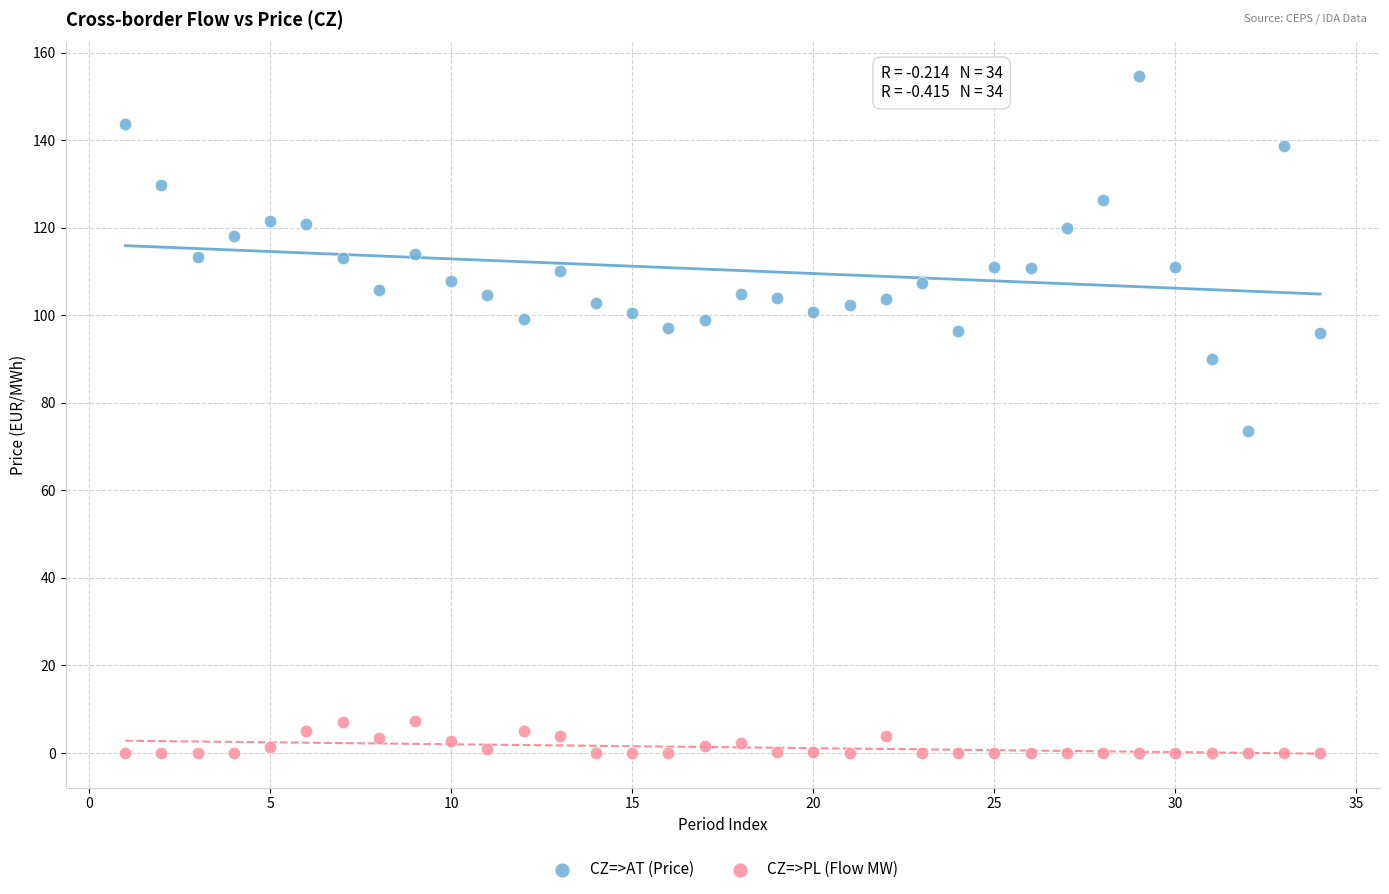

Which series has the largest Y range (max minus min)?

CZ=>AT (Price)